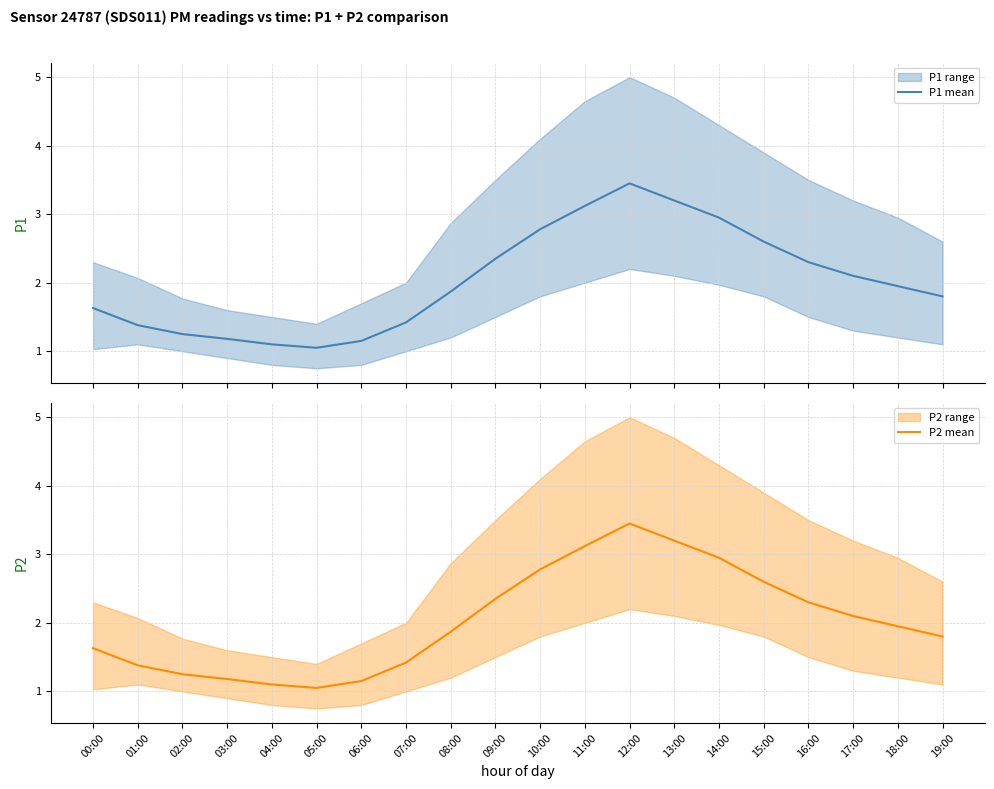

What is the minimum value shown in the chart?

1.1